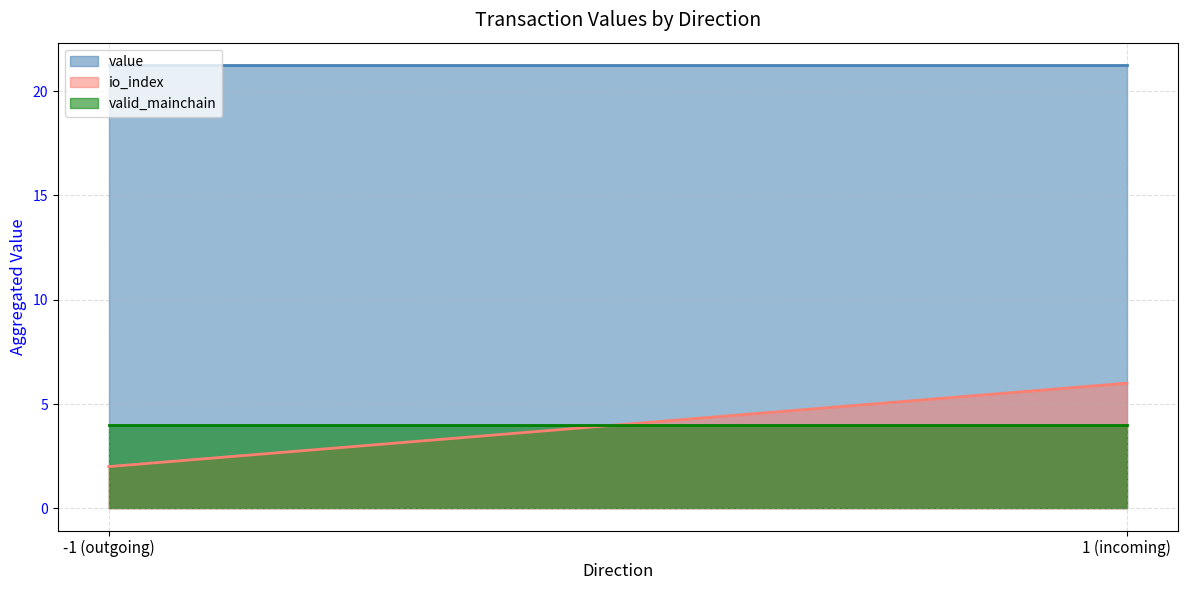

How many categories are shown in the chart?

2